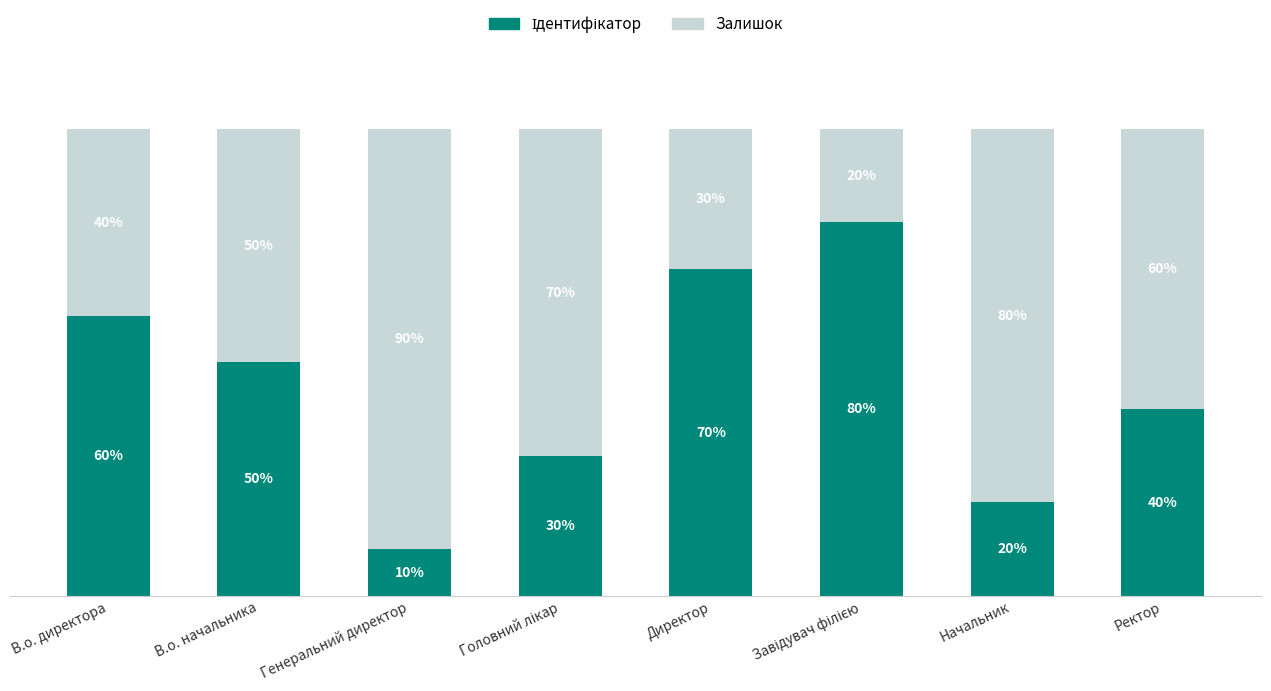

Does the chart contain any negative values?

No